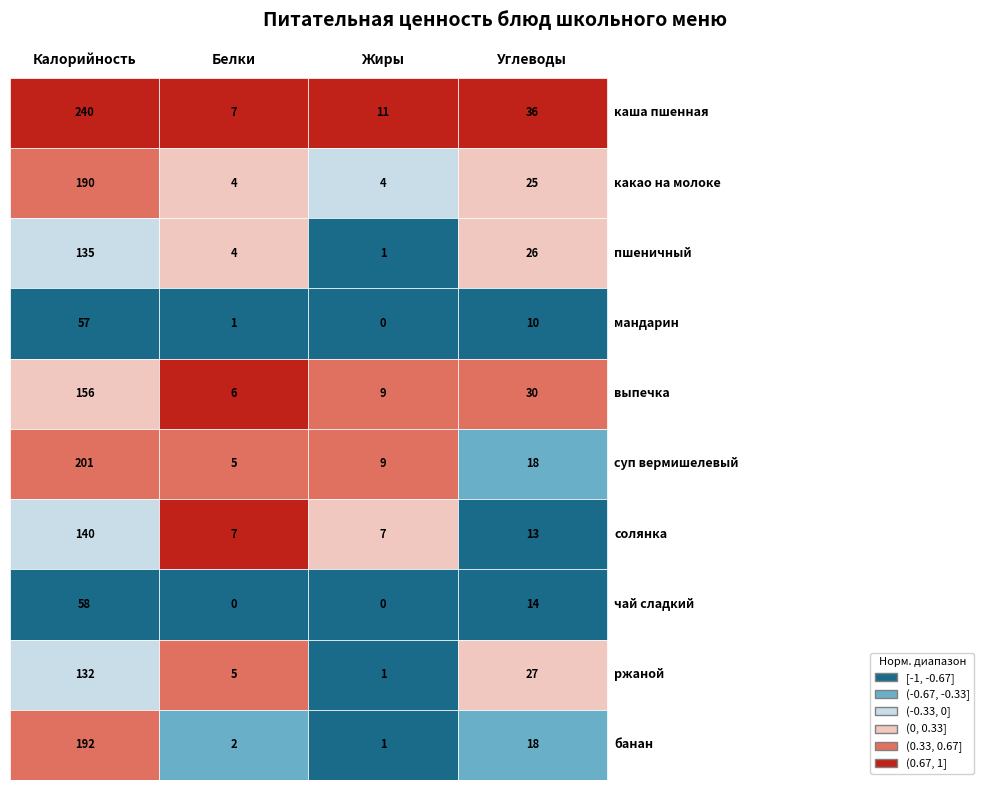

Count the number of categories in the chart.

4